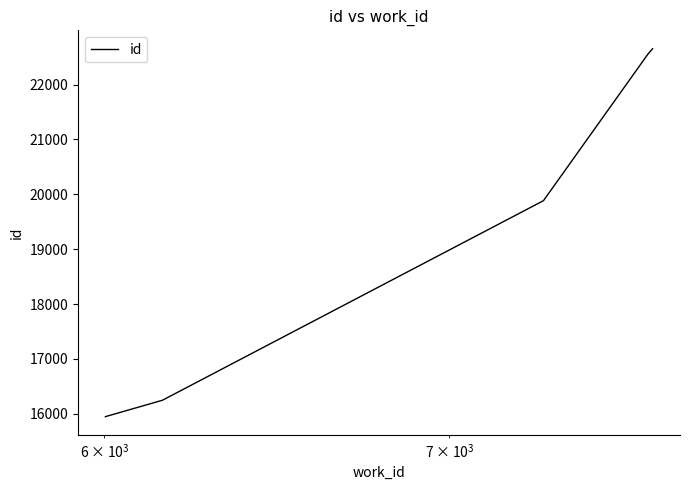

How many distinct data groups are displayed?

1